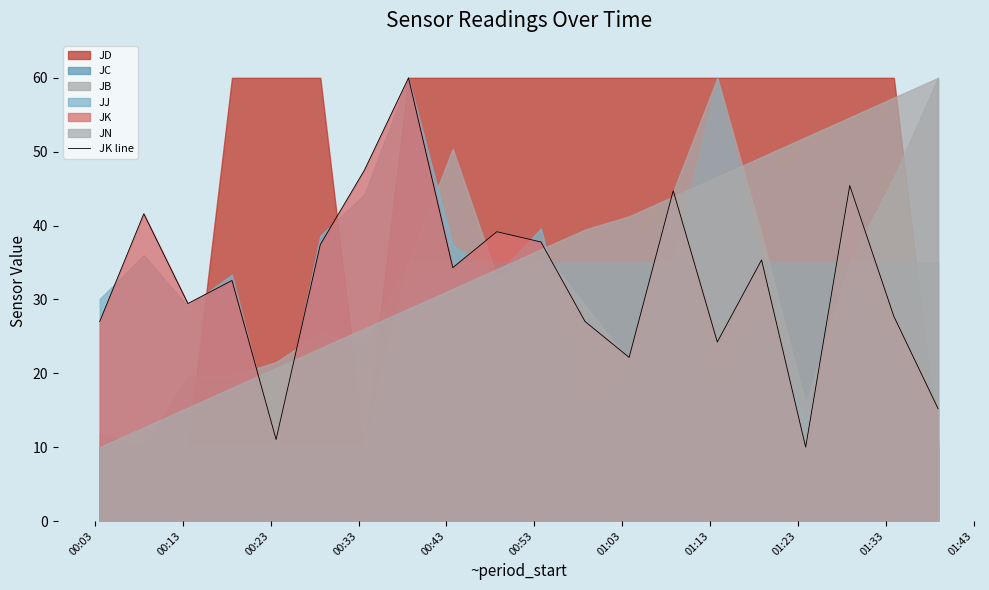

What is the lowest value of the JK line series?

10.0